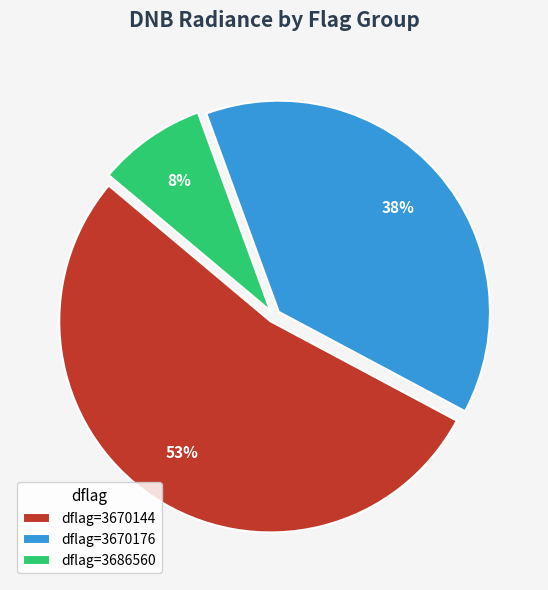

Count the number of slices in the pie.

3